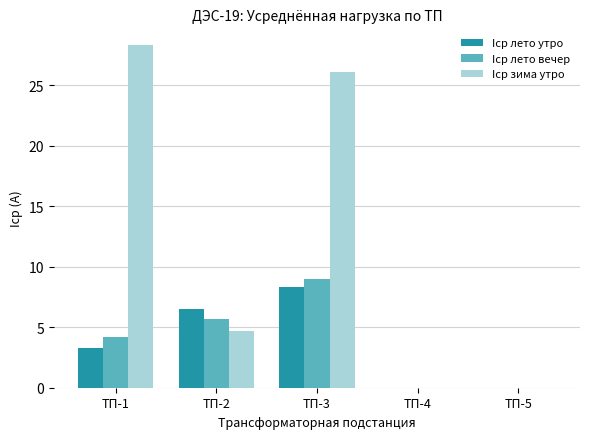

Where is Iср лето вечер nearest to the value 4?

ТП-1